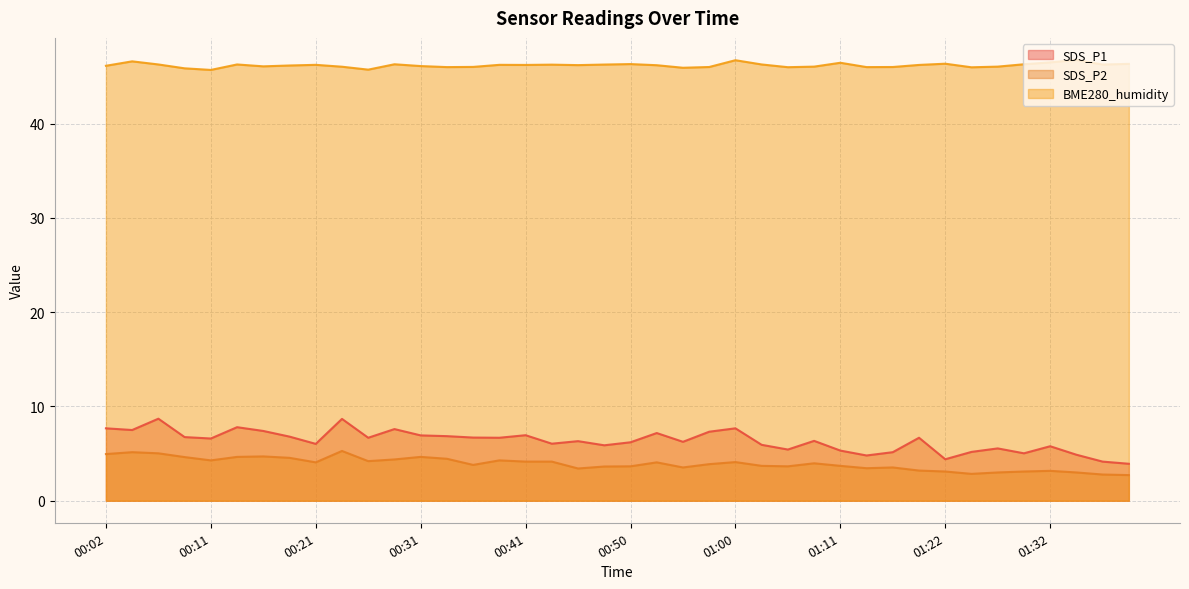

Is it true that SDS_P2 equals 1.7 at 01:19?

False